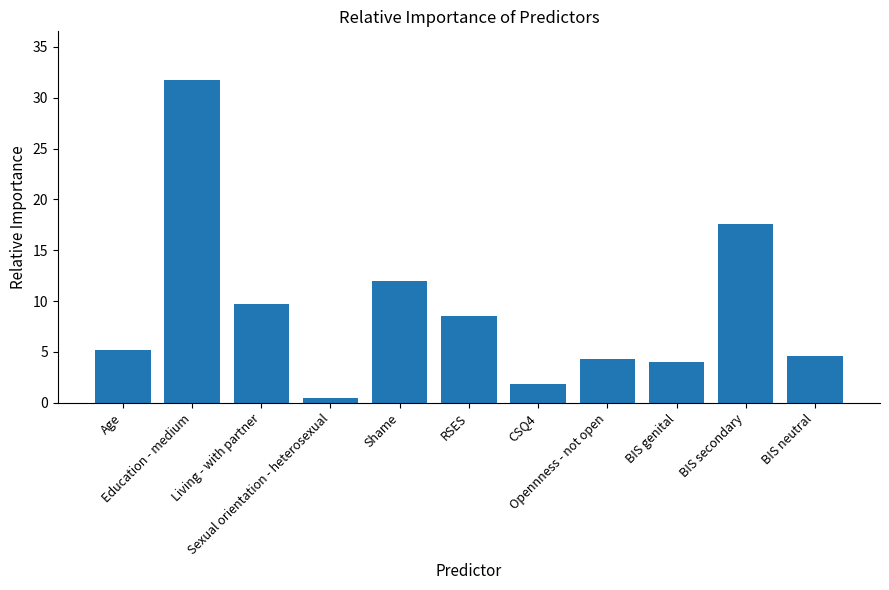

What is the difference between the maximum and minimum values?

31.3